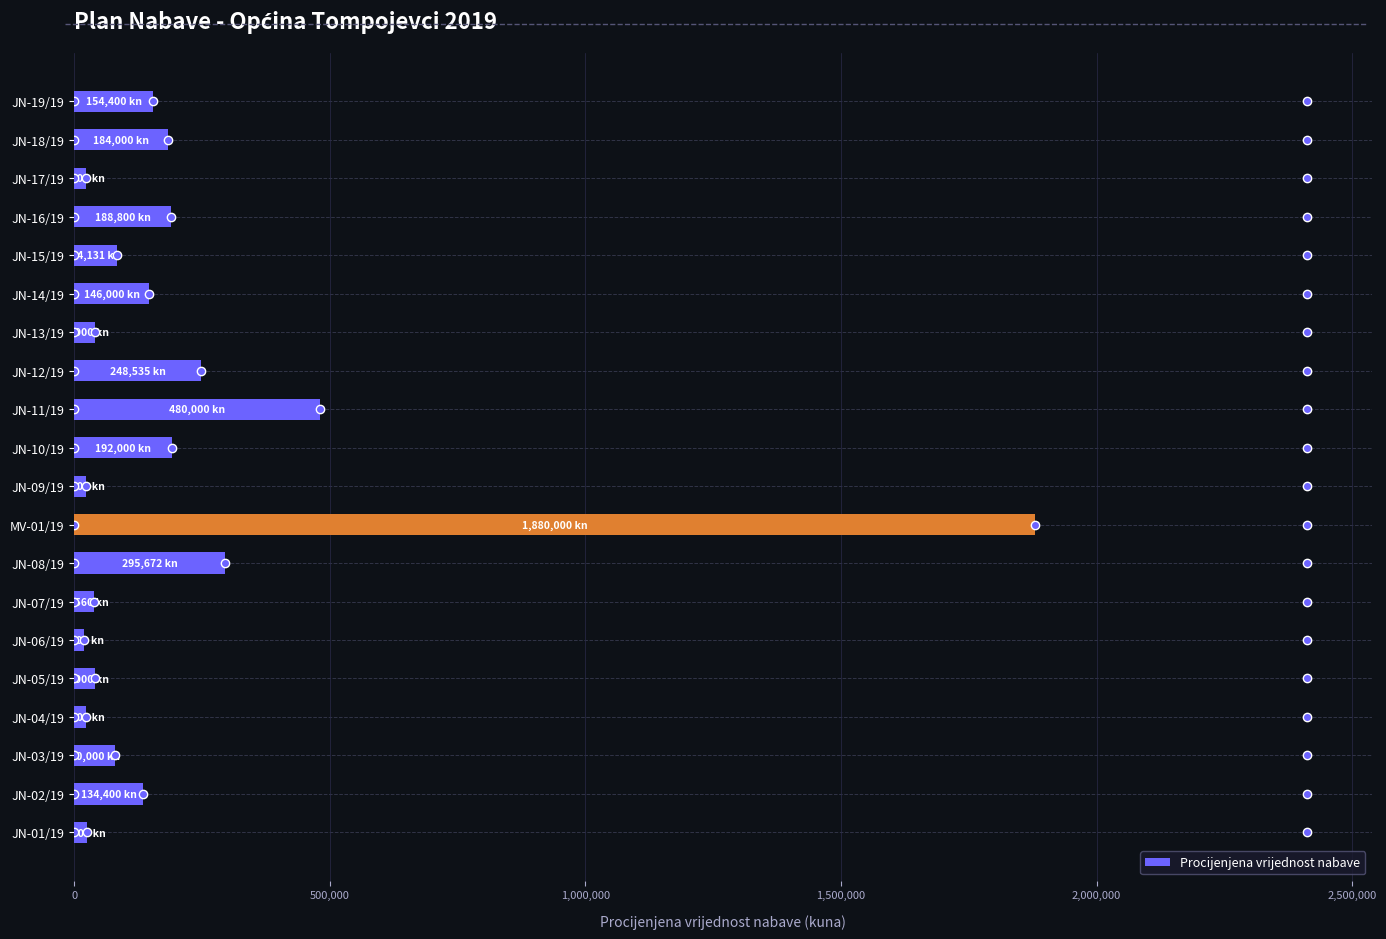

What is the maximum value shown in the chart?

1880000.0